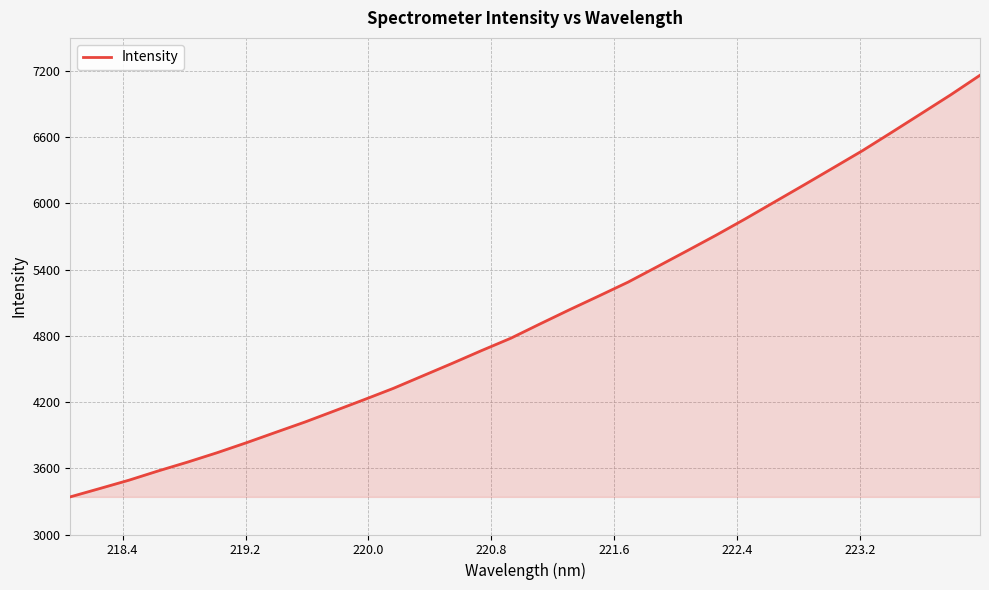

What is the smallest value displayed?

3341.0